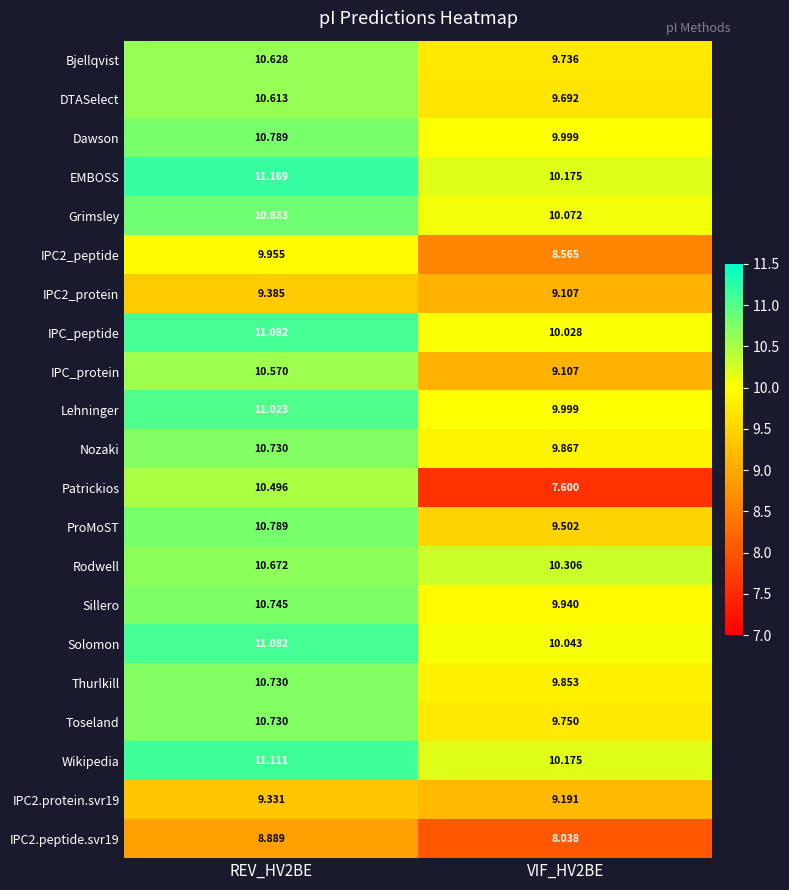

Which series has the largest range (max minus min)?

Patrickios